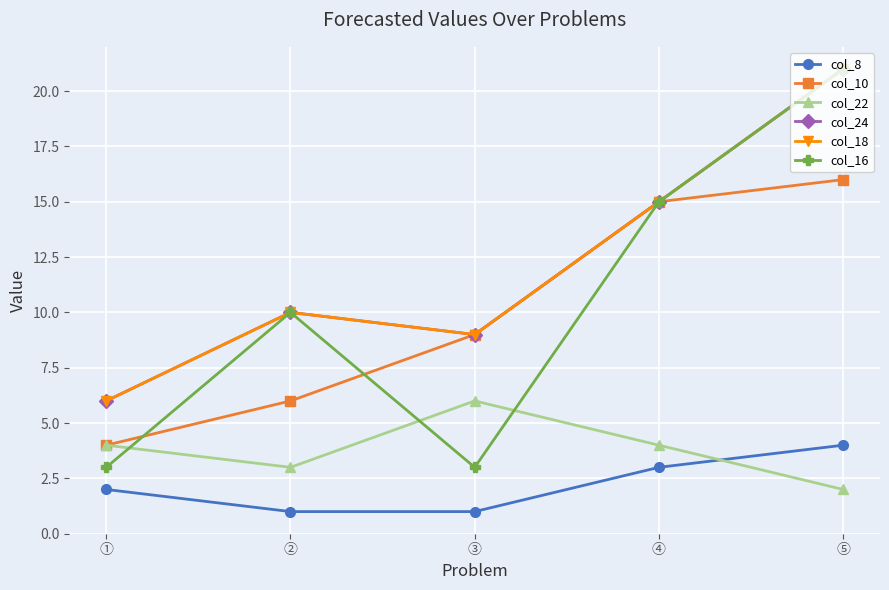

What is the greatest value displayed?

21